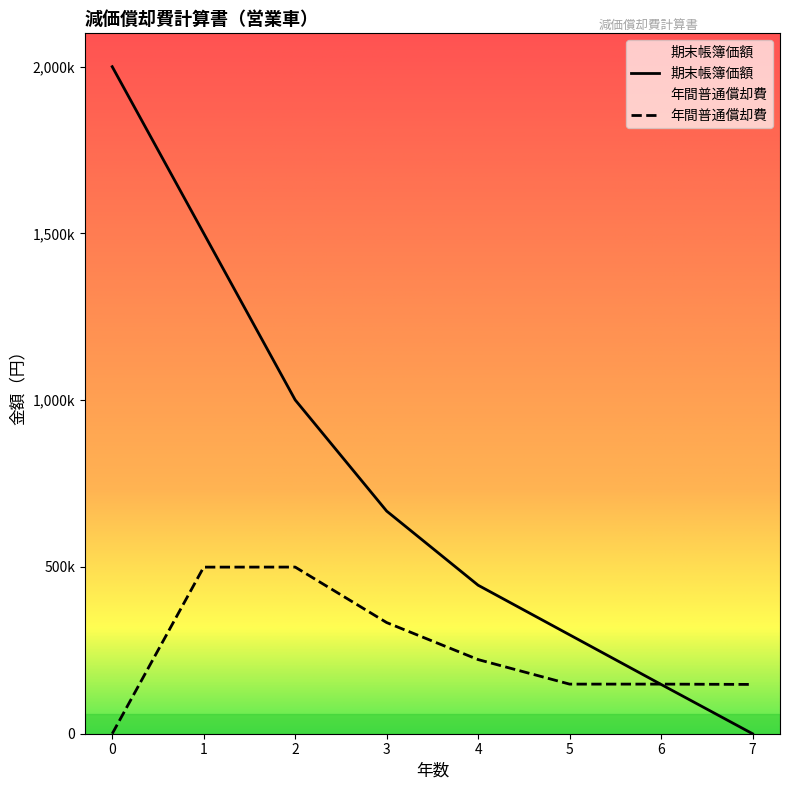

Which has a higher value, 7 or 5?

5